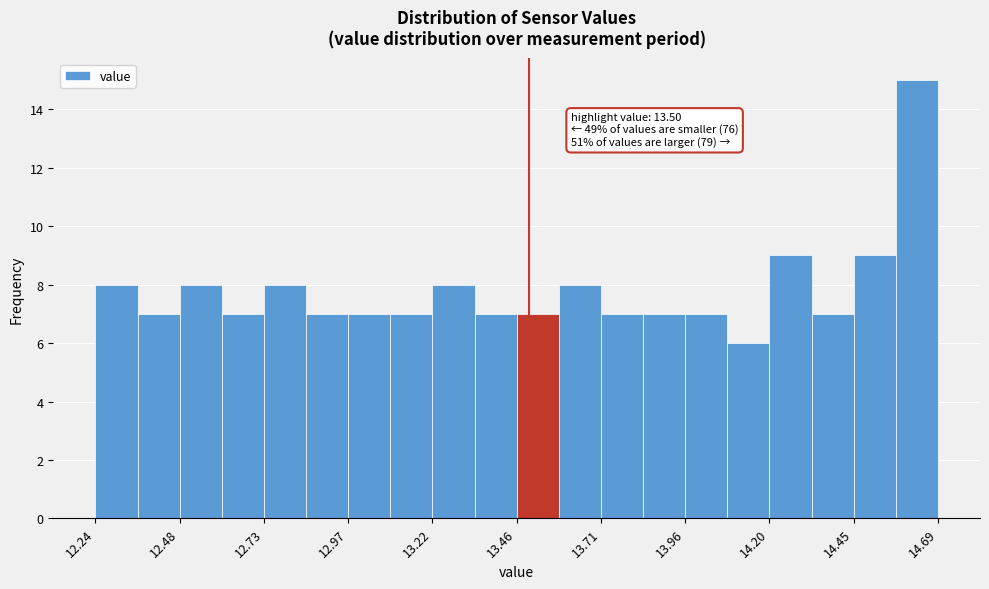

Around what value on the x-axis is the tallest bar? Give the approximate position of its centre, as read against the axis.

14.65